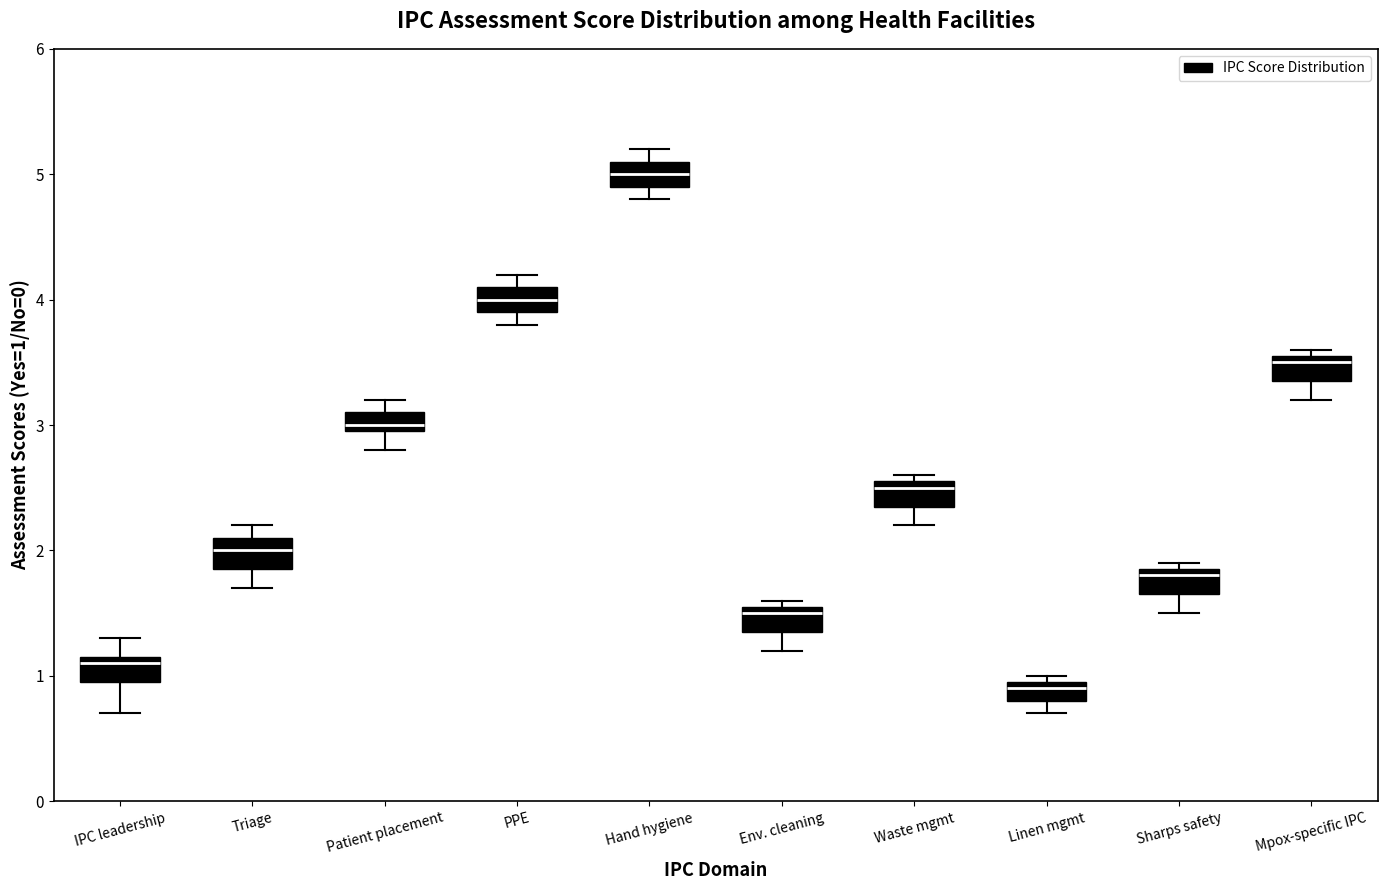

Where is the upper edge of the box for Linen mgmt on the y-axis? The values are not printed on the chart, so give them approximately, as read against the axis.

1.0